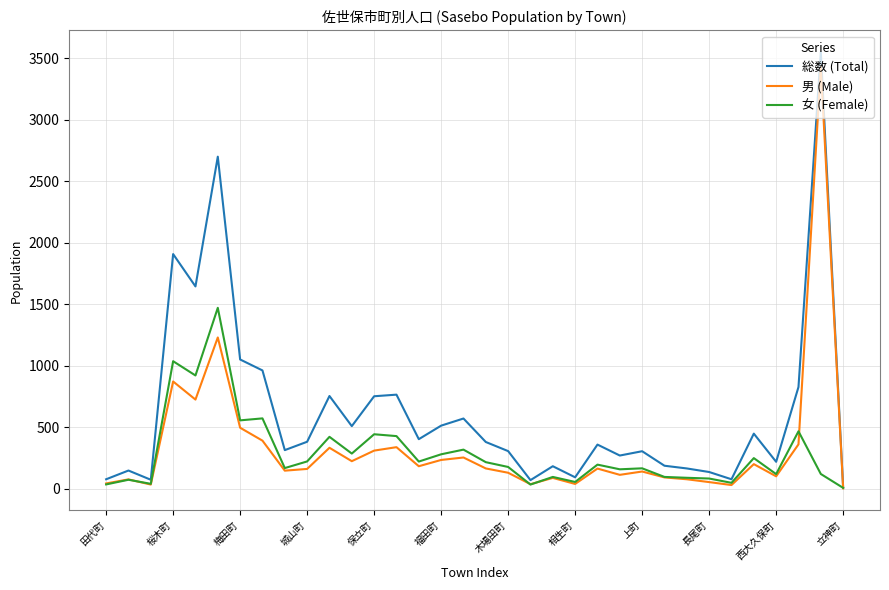

Which series has the largest total across all categories?

総数 (Total)